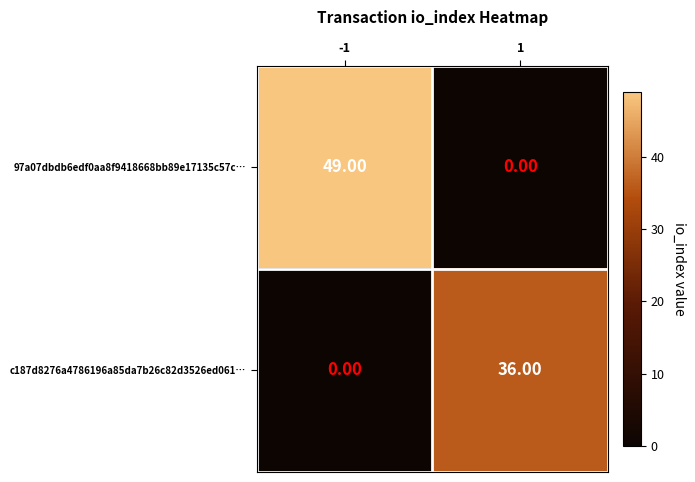

What is the greatest value displayed?

49